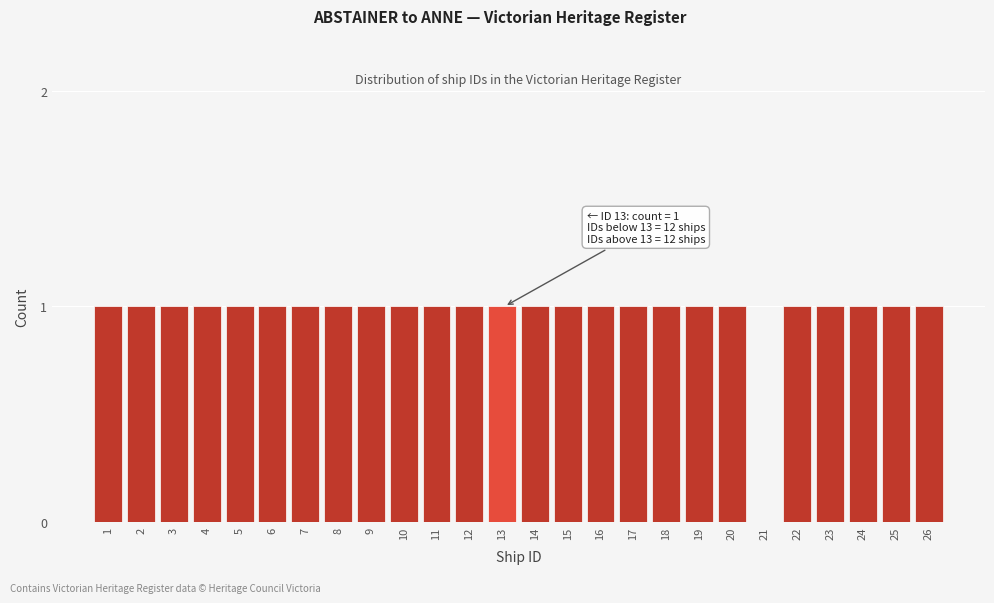

Reading left to right, what are all the values shown in this chart?

1=1	2=1	3=1	4=1	5=1	6=1	7=1	8=1	9=1	10=1	11=1	12=1	13=1	14=1	15=1	16=1	17=1	18=1	19=1	20=1	21=0	22=1	23=1	24=1	25=1	26=1